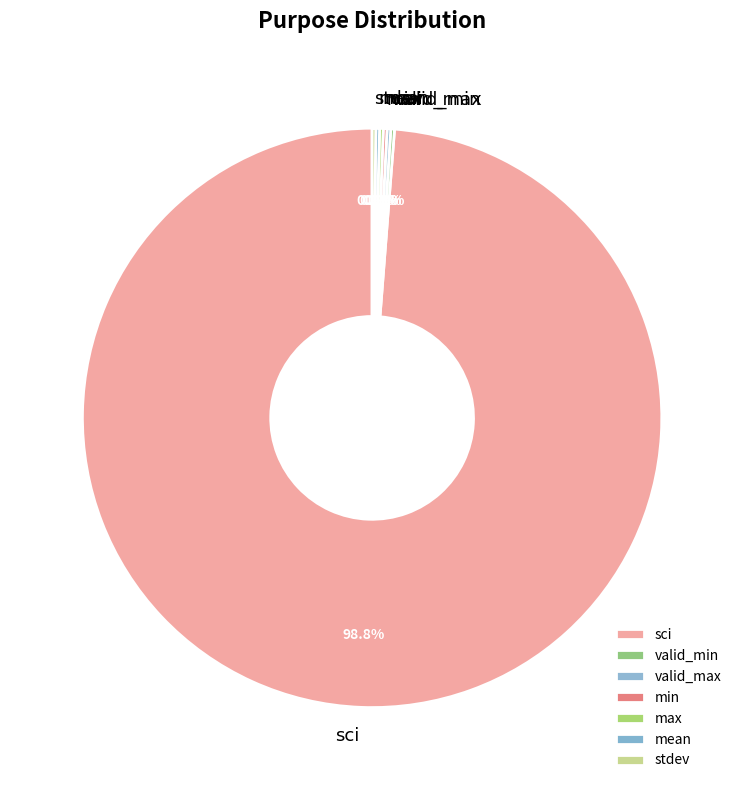

Which slice is the largest?

sci